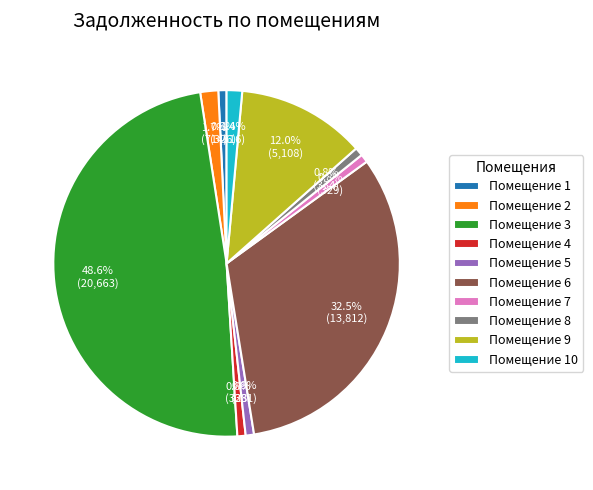

Combined, what portion of the pie is Помещение 5 and Помещение 10?

2.2%